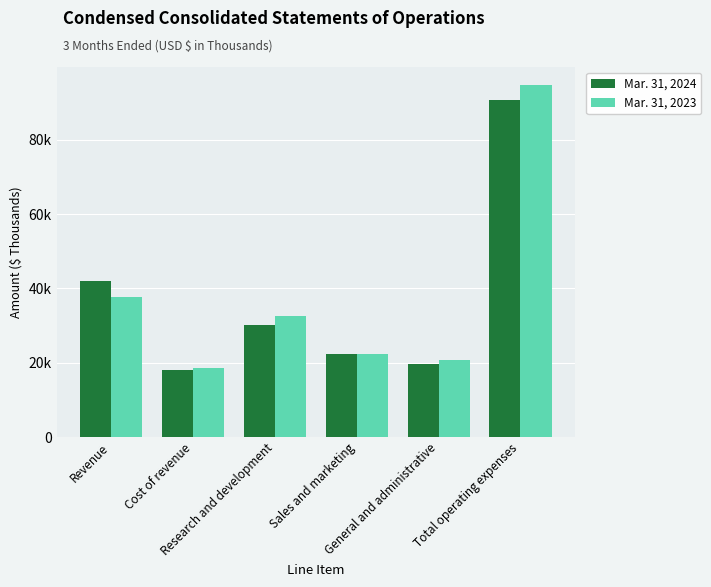

Does the chart contain stacked bars?

No